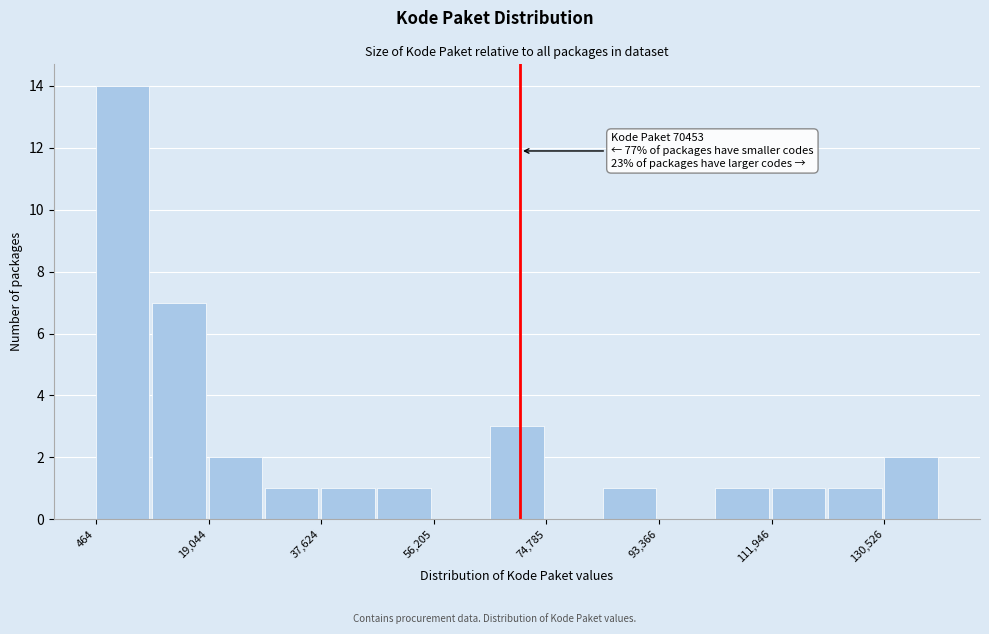

Which range on the x-axis has the tallest bar?

0 to 10000